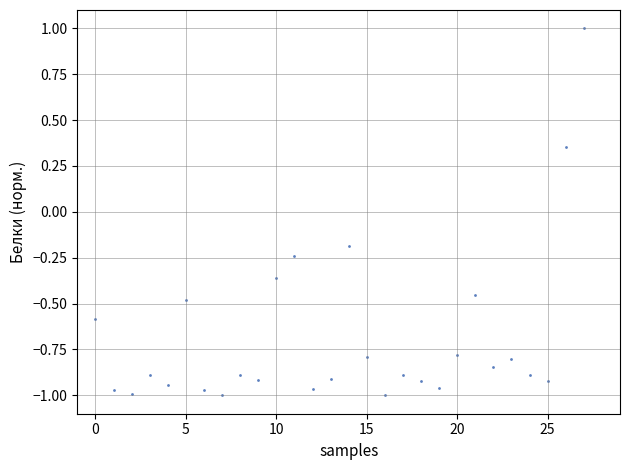

What is the range of Y values (max minus min)?

2.0